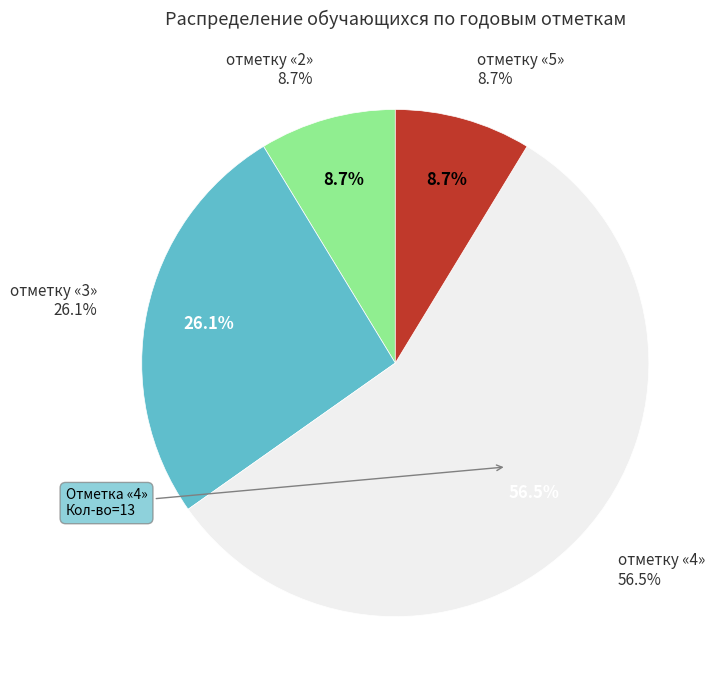

How many slices are in this pie chart?

4